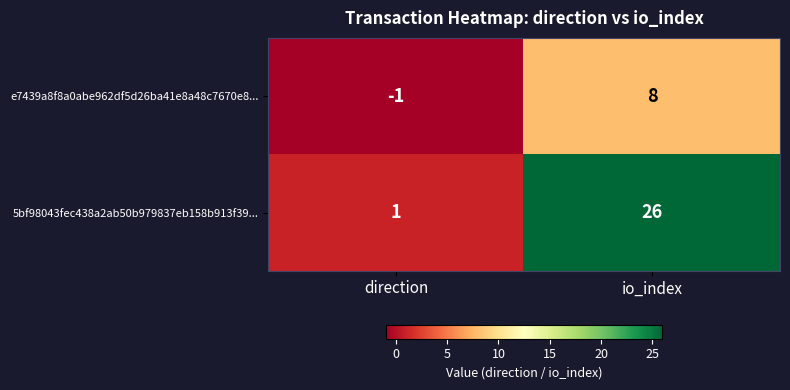

What is the sum of the e7439a8f8a0abe962df5d26ba41e8a48c7670e8... values at direction and io_index?

7